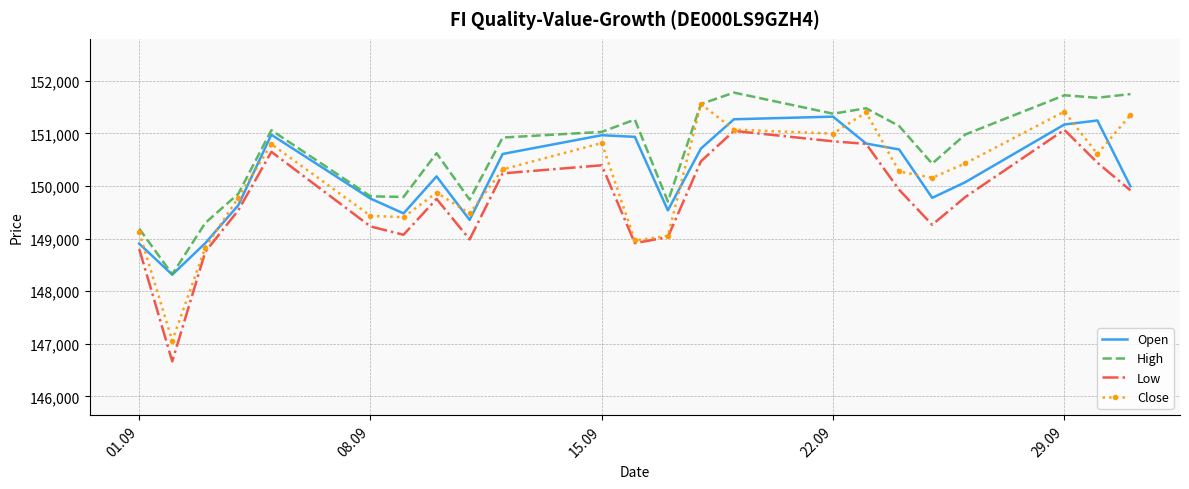

What is the greatest value displayed?

151777